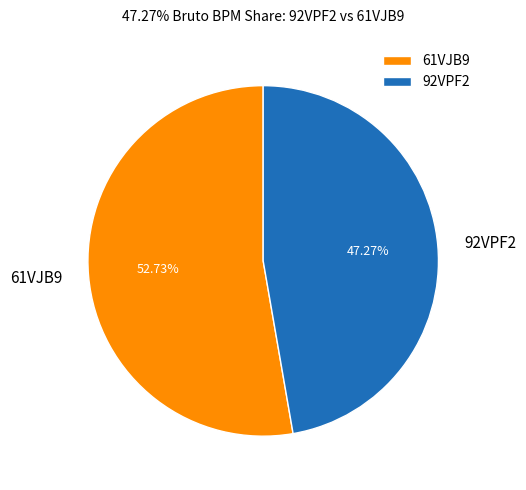

Which has a higher value, 61VJB9 or 92VPF2?

61VJB9